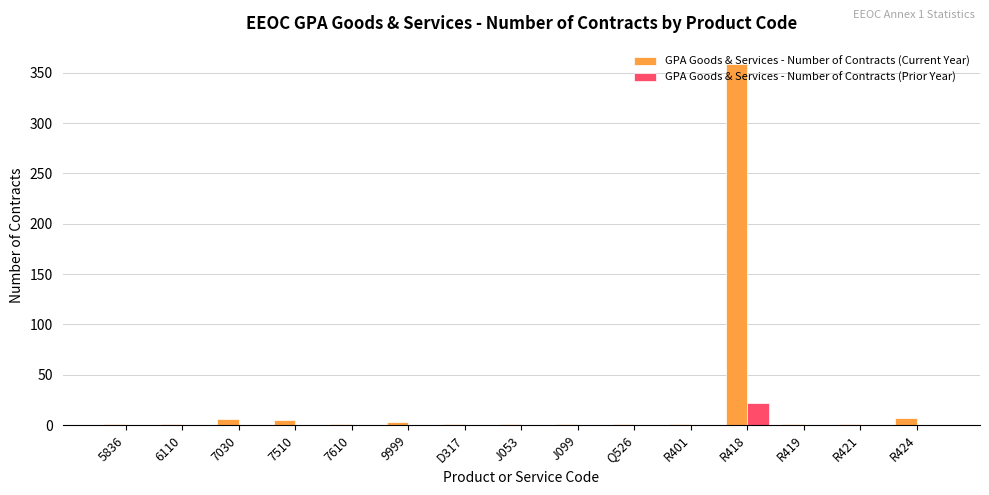

Is the value of GPA Goods & Services - Number of Contracts (Current Year) at R424 greater than the value of GPA Goods & Services - Number of Contracts (Prior Year) at R421?

Yes